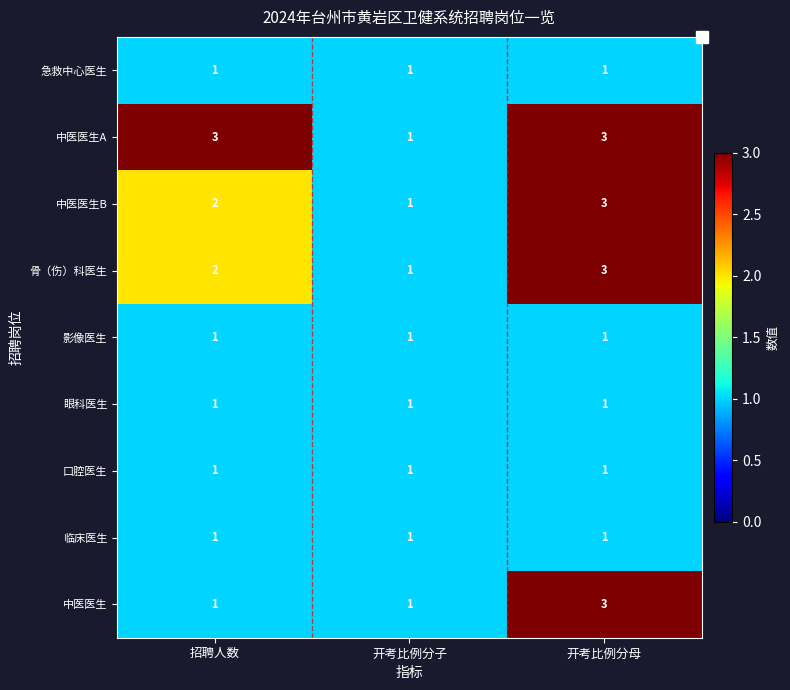

The value of 眼科医生 at 开考比例分母 is 2. True or false?

False